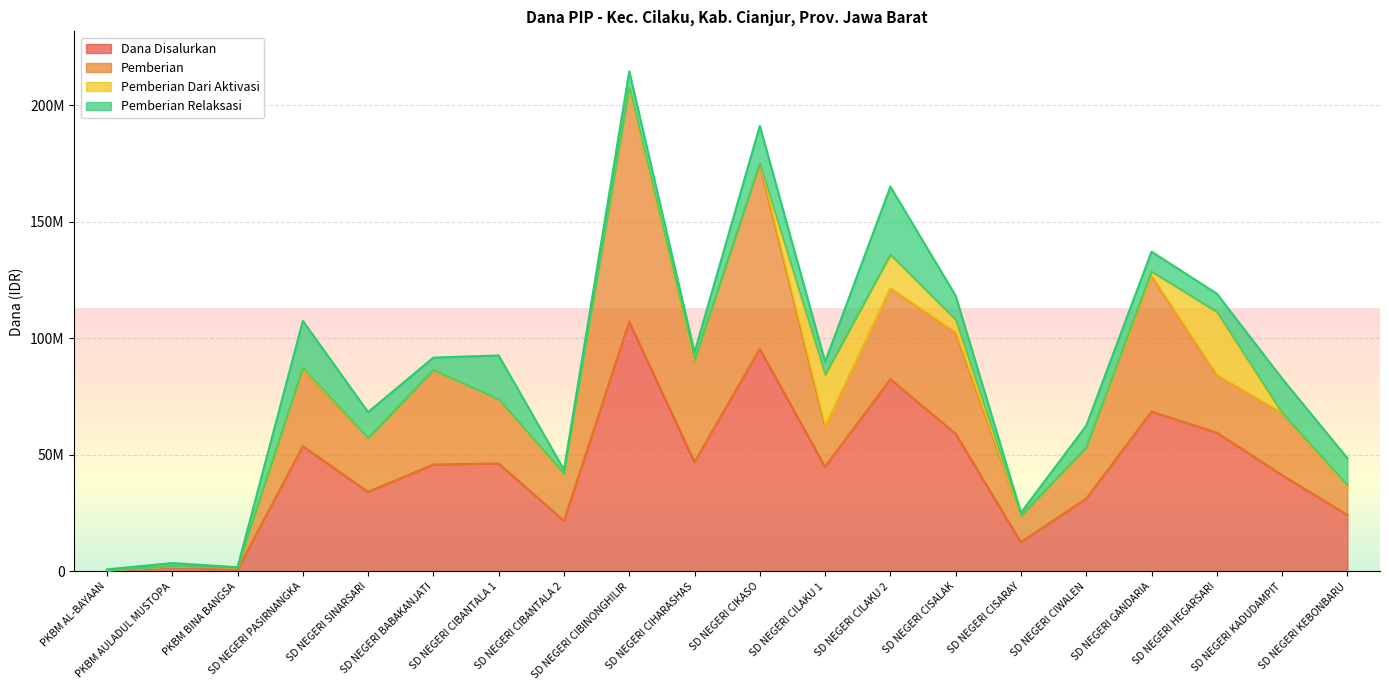

Reading left to right, list all the values displayed in this chart.

Dana Disalurkan: 450000	1800000	900000	53775000	34200000	45900000	46350000	21825000	107325000	47025000	95625000	45000000	82575000	59175000	12600000	31275000	68625000	59625000	41400000	24300000
Pemberian: 0	450000	900000	32625000	22950000	40500000	27450000	20025000	100125000	43200000	79200000	17100000	38925000	43425000	11250000	21825000	58275000	24750000	26550000	12600000
Pemberian Dari Aktivasi: 0	0	0	900000	0	0	0	0	0	225000	225000	22275000	14400000	5400000	0	0	1800000	27000000	0	0
Pemberian Relaksasi: 450000	1350000	0	20250000	11250000	5400000	18900000	1800000	7200000	3600000	16200000	5625000	29250000	10350000	1350000	9450000	8550000	7875000	14850000	11700000